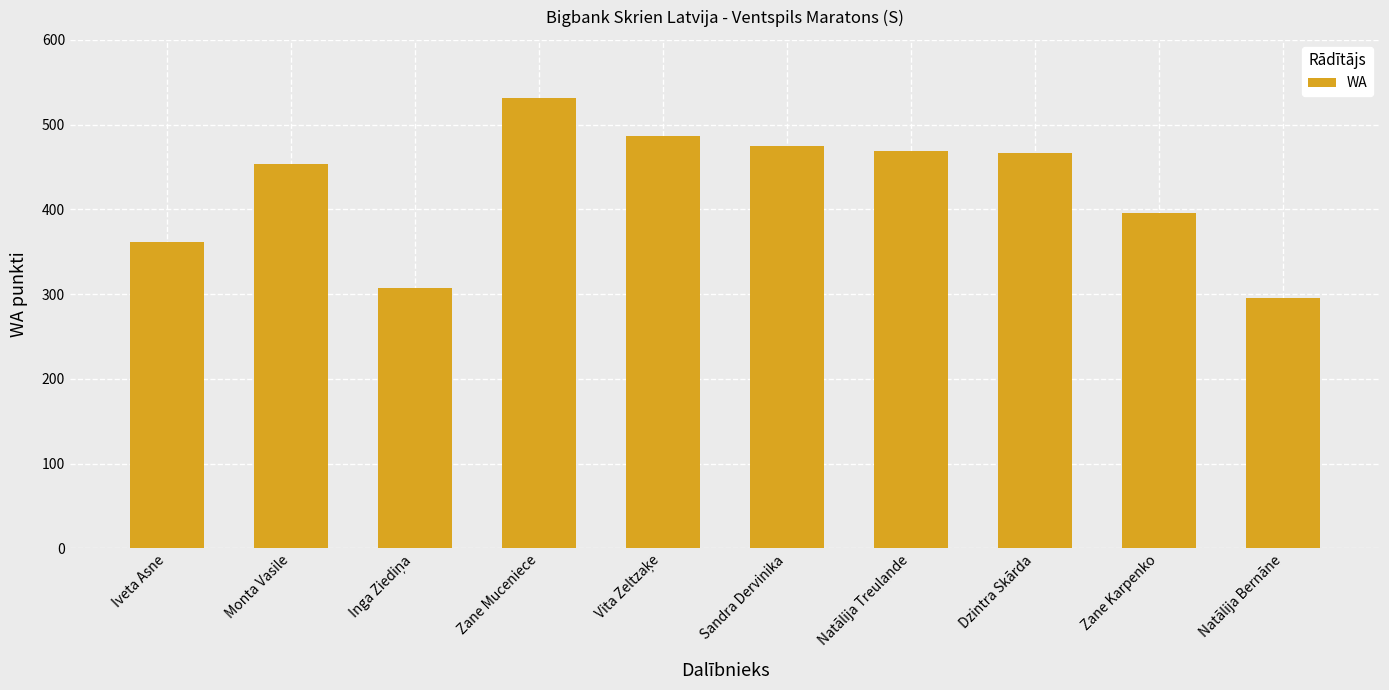

What is the value of the 1st bar from the left?

361